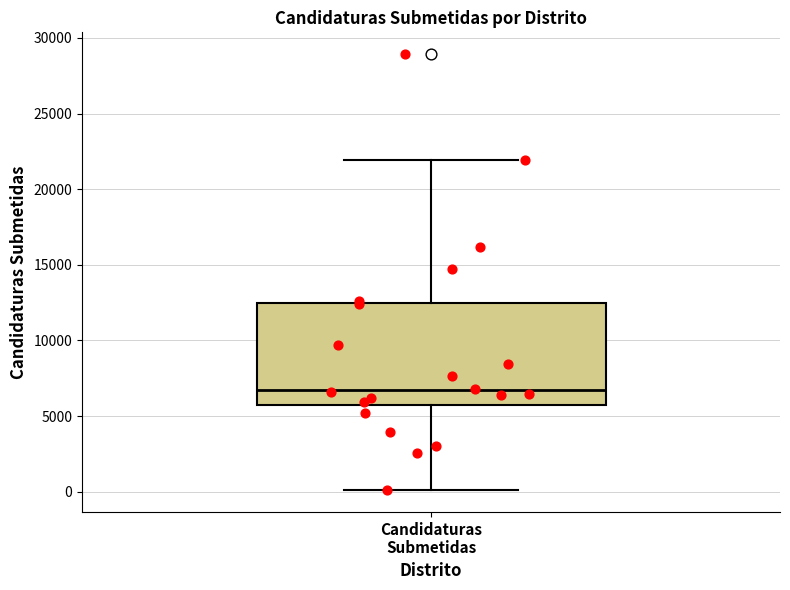

Transcribe this box plot: give where the median line is, the range the box spans, and where the two whiskers end, as read against the y-axis. The values are not printed on the chart, so give them approximately, as read against the axis.

median 6500, box 5500 to 12500, whiskers 0 to 22000